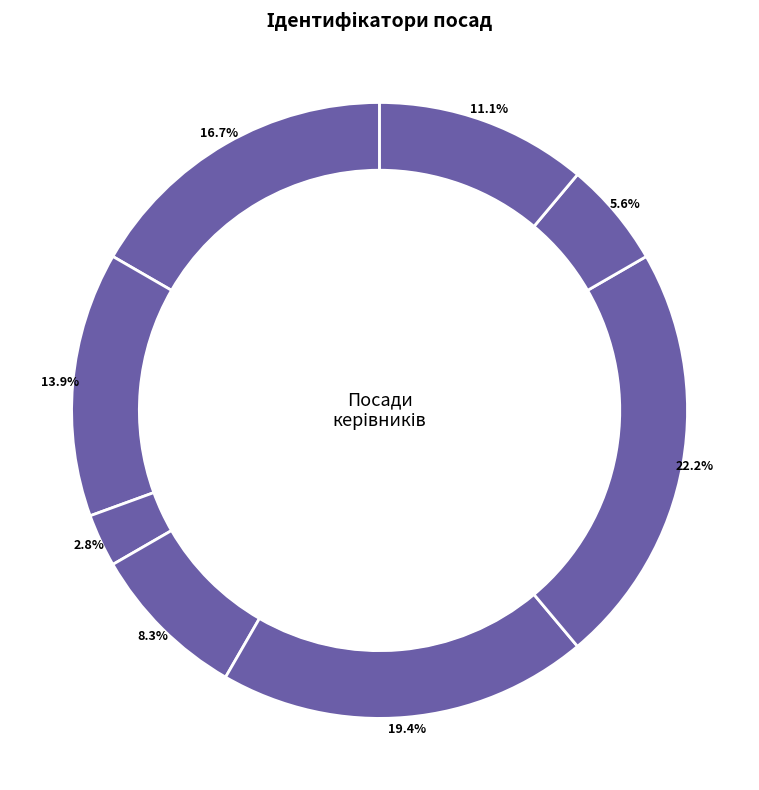

To the nearest percent, what is the difference between the largest and smallest slice percentages?

19%